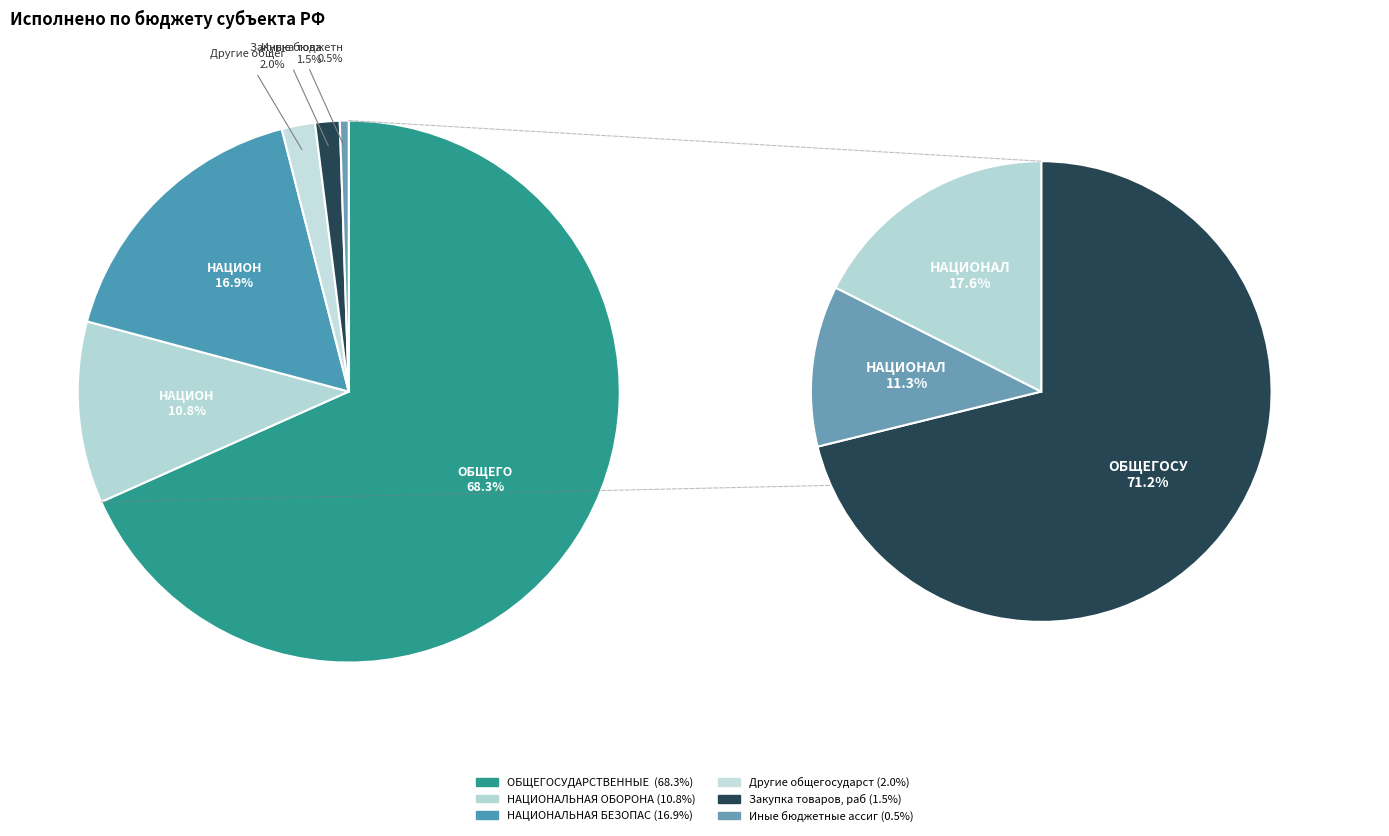

What percentage is the Закупка товаров, работ и услуг slice, to the nearest percent?

1%